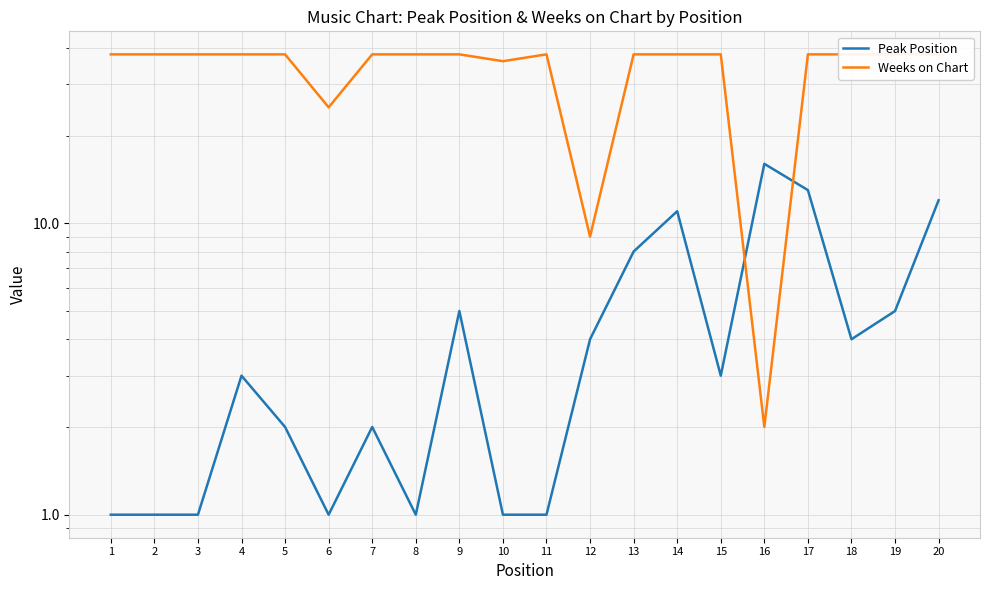

What is the greatest value displayed?

38